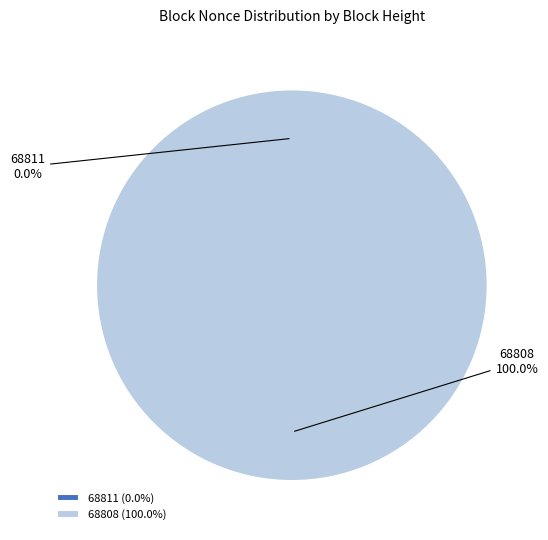

Which category accounts for the majority?

68808